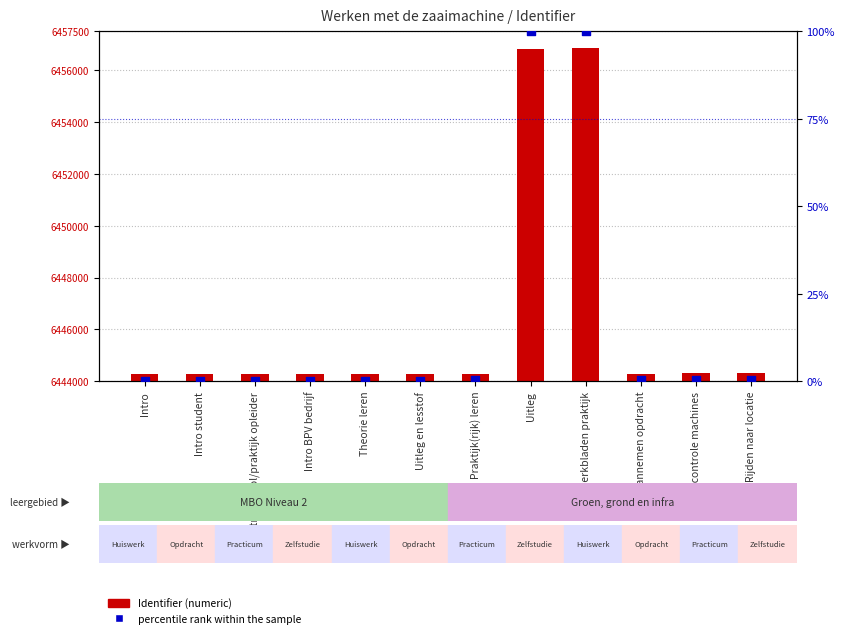

Which series reaches the maximum Y coordinate?

Identifier (numeric)